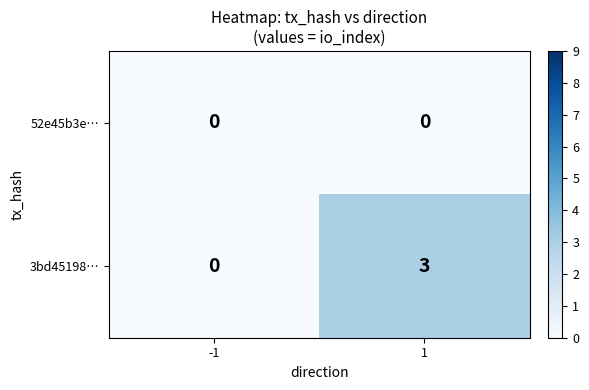

The 52e45b3e… series shows 0 at -1. True or false?

True